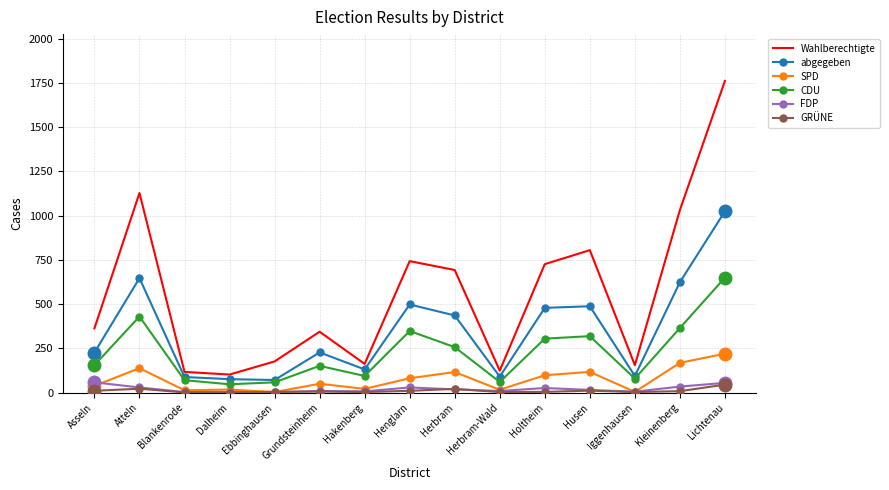

Which series has the widest spread of values?

Wahlberechtigte